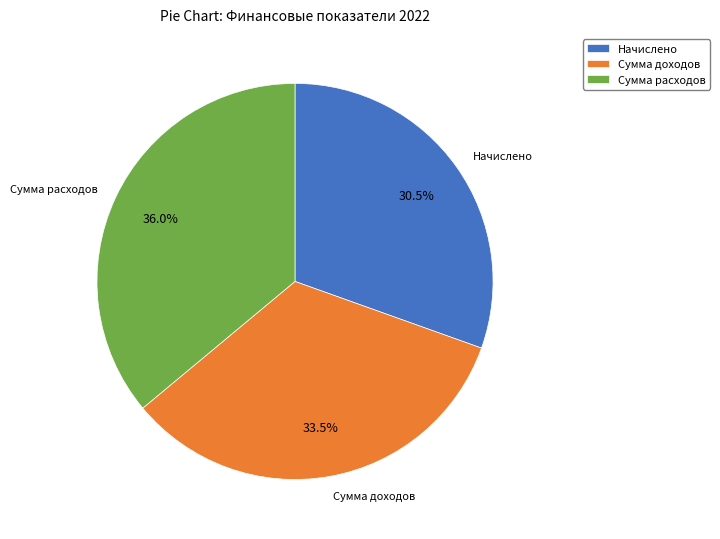

Do Сумма доходов and Начислено together represent more than half of the pie?

Yes